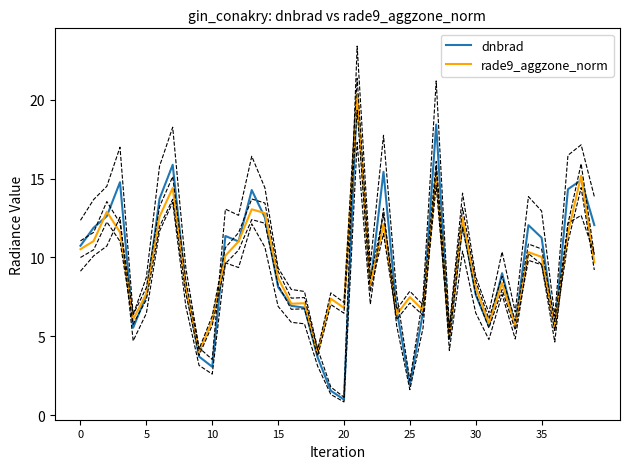

Is the value of dnbrad at 20 greater than the value of rade9_aggzone_norm at 24?

No